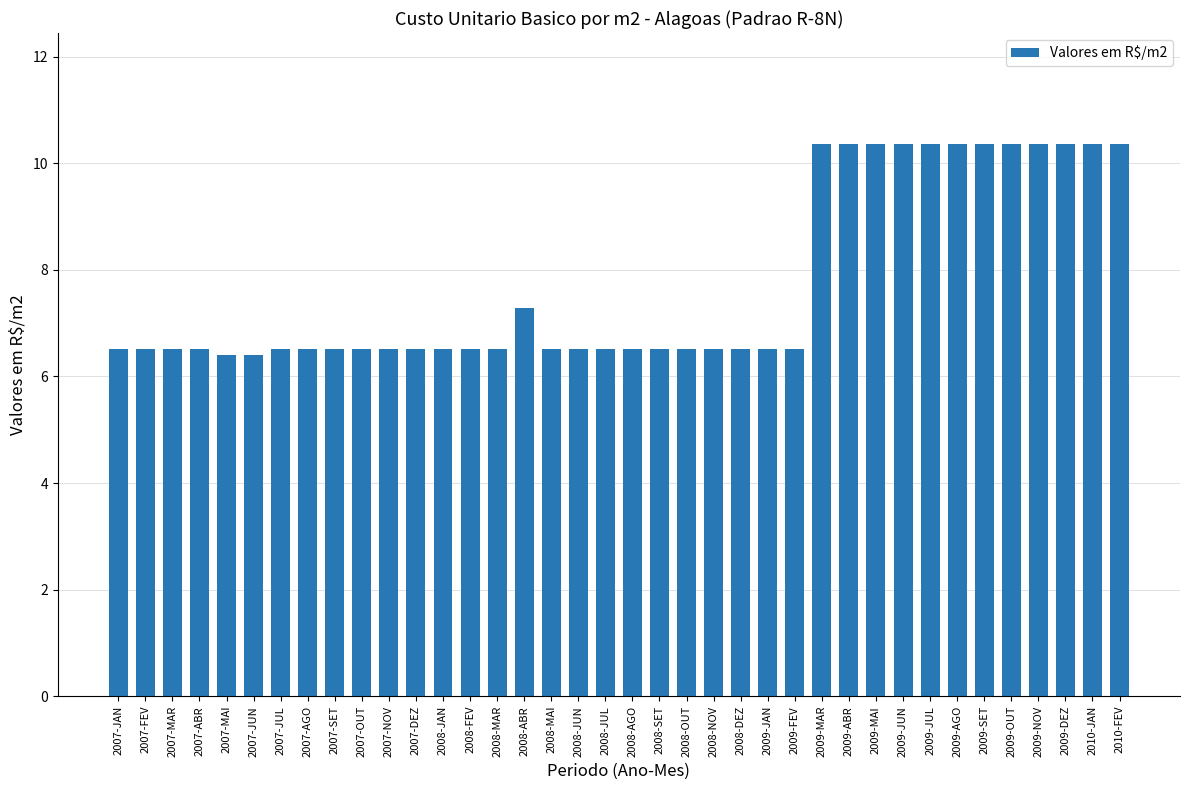

At which label is the value closest to 8?

2008-ABR